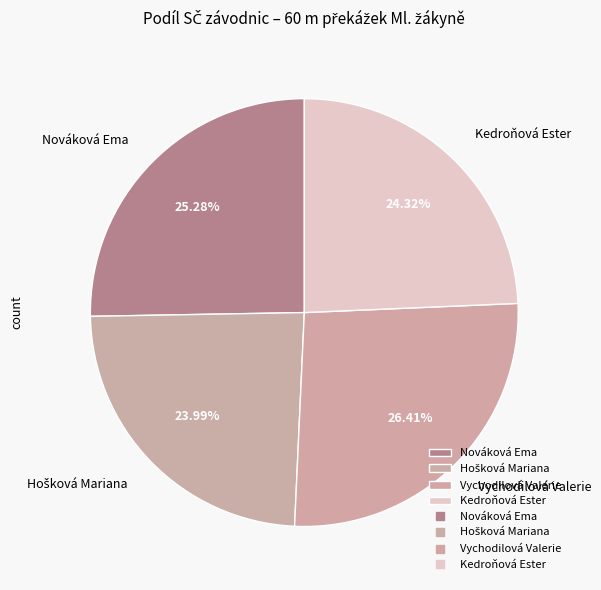

Approximately how many times larger is the value at Nováková Ema compared to Kedroňová Ester?

1.0